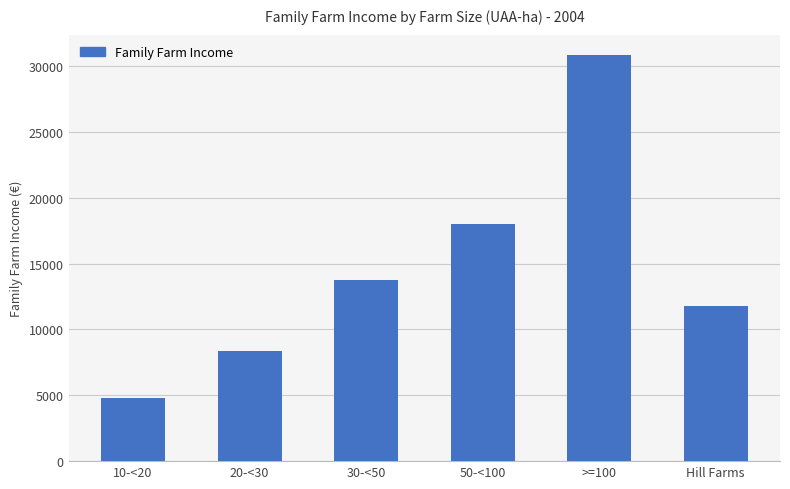

Approximately how many times larger is the value at Hill Farms compared to 20-<30?

1.4